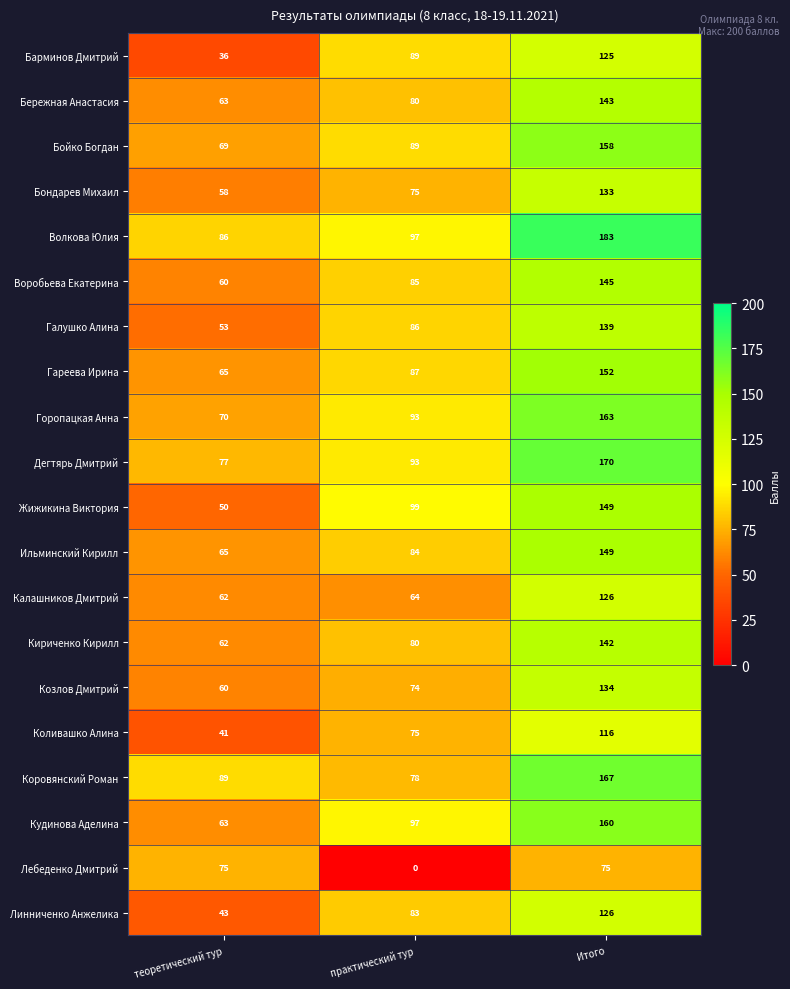

Which series has the widest spread of values?

Жижикина Виктория